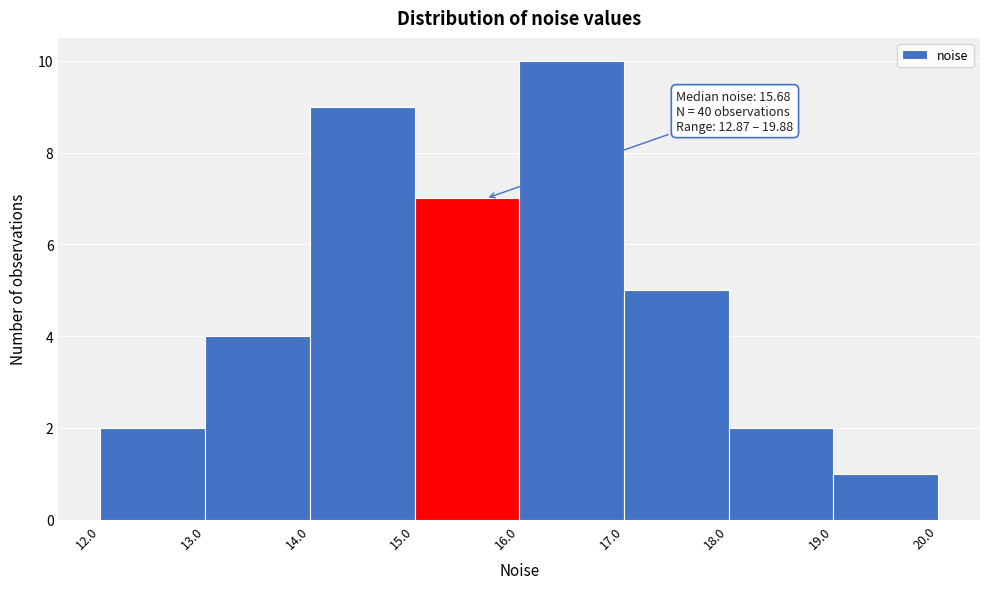

Over which range of the x-axis is the bar tallest?

16.0 to 17.0